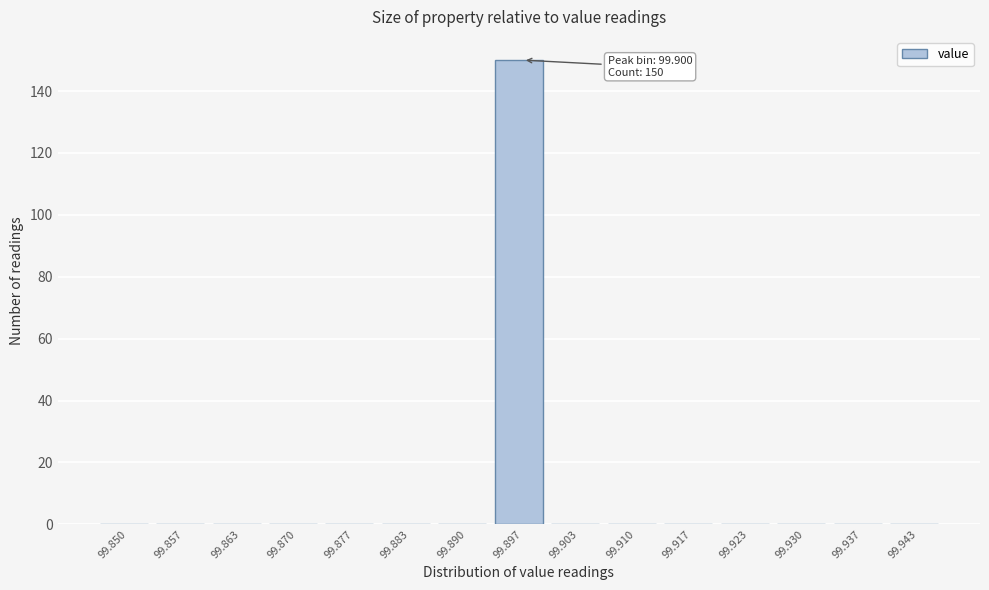

Reading left to right, transcribe all the data shown in this chart.

99.850=0	99.857=0	99.863=0	99.870=0	99.877=0	99.883=0	99.890=0	99.897=150	99.903=0	99.910=0	99.917=0	99.923=0	99.930=0	99.937=0	99.943=0